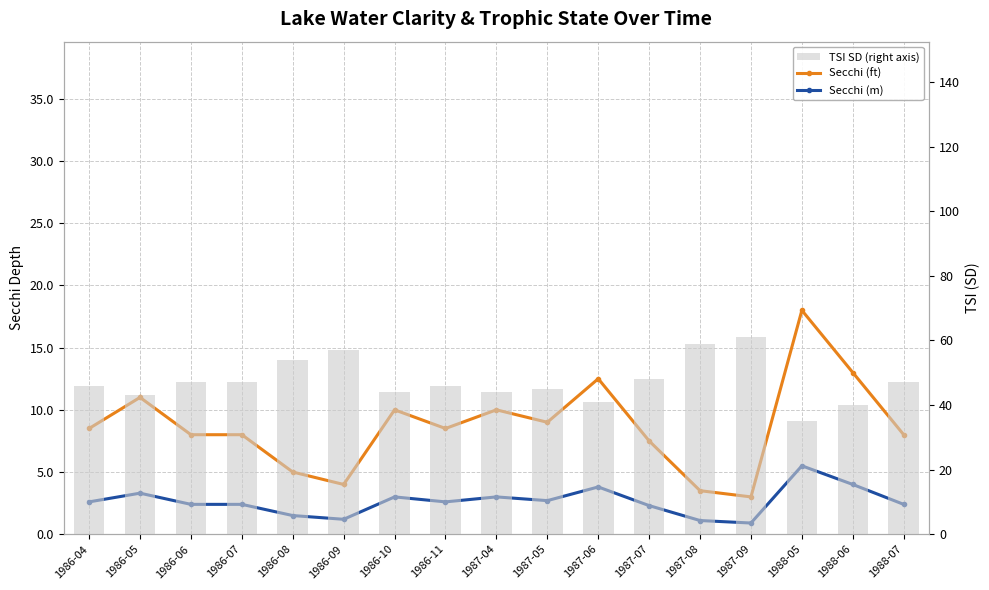

What is the total value across all series at 1986-08?

60.5